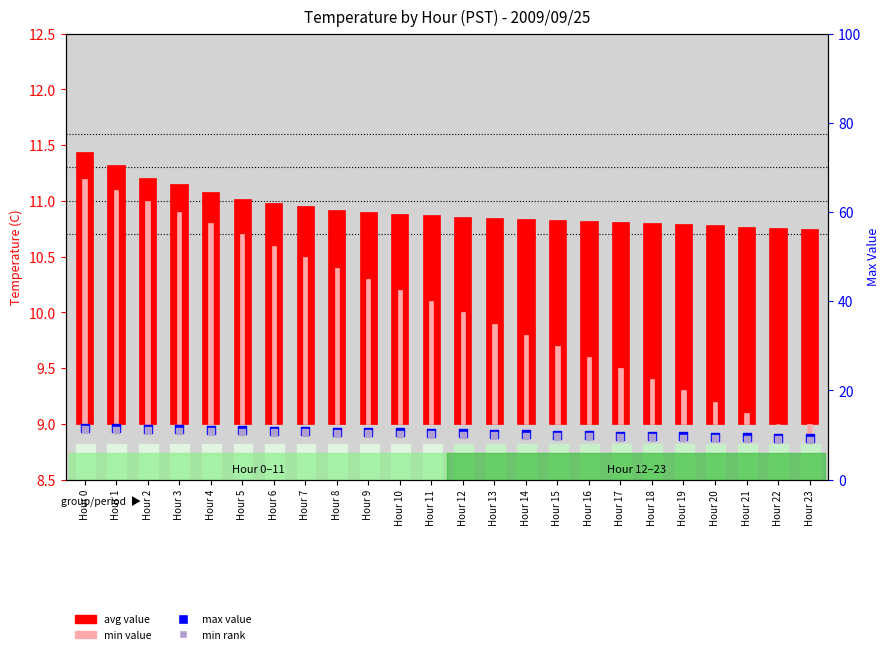

Which series contains the lowest Y value?

min value